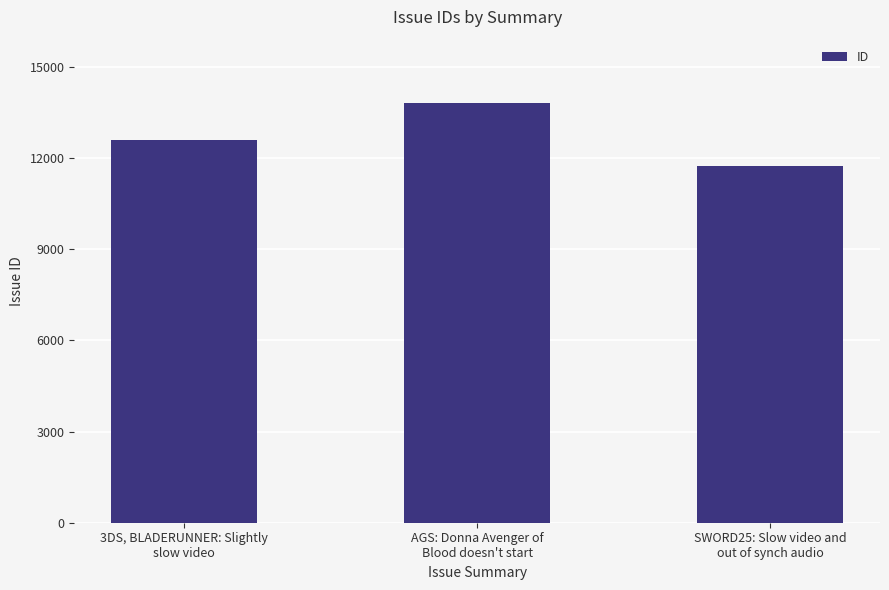

Reading right to left, transcribe all the data shown in this chart.

SWORD25: Slow video and
out of synch audio=11724	AGS: Donna Avenger of
Blood doesn't start=13816	3DS, BLADERUNNER: Slightly
slow video=12591